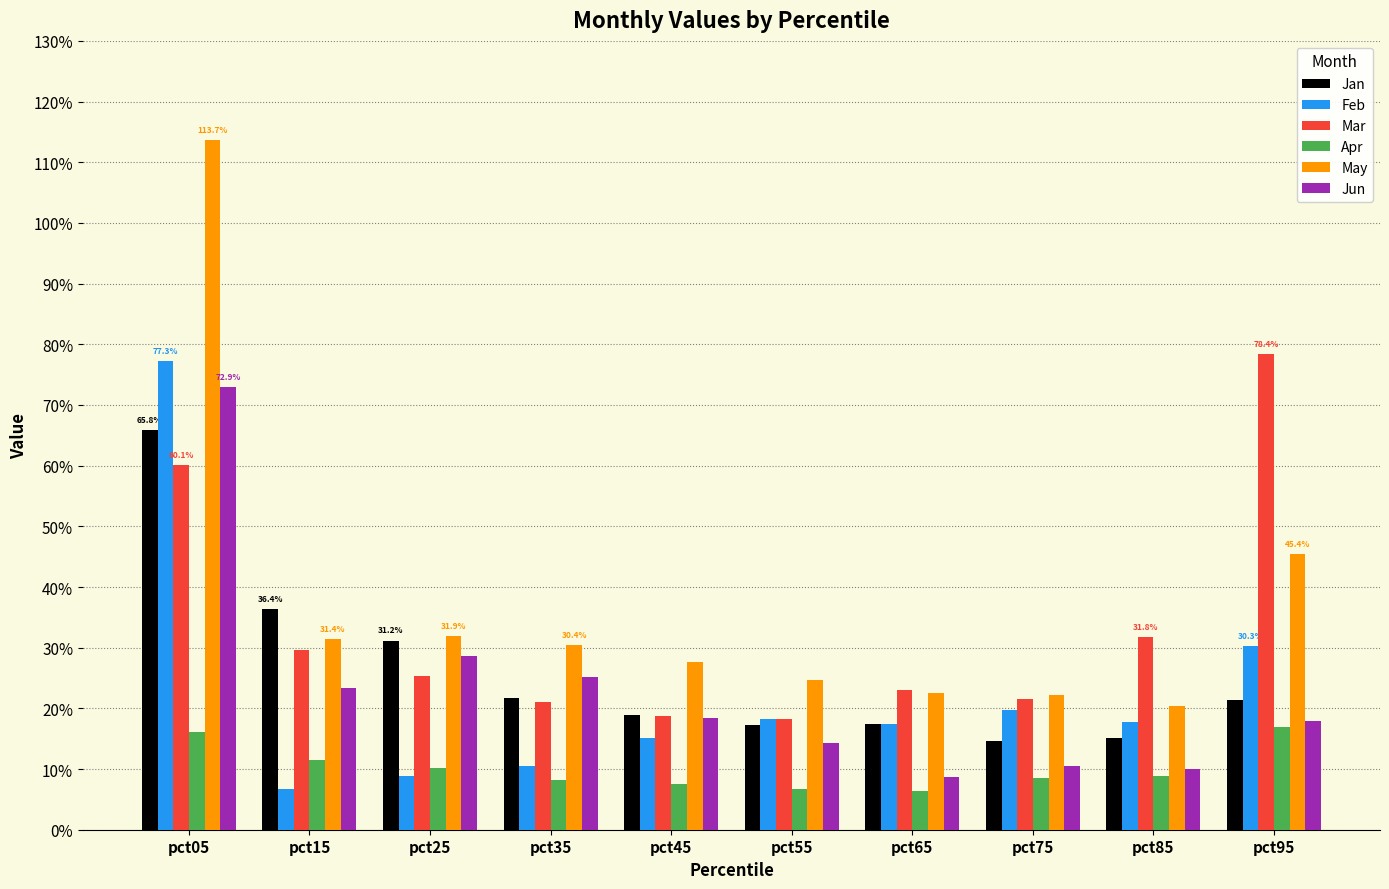

The value of Feb at pct55 is 0.3. True or false?

False